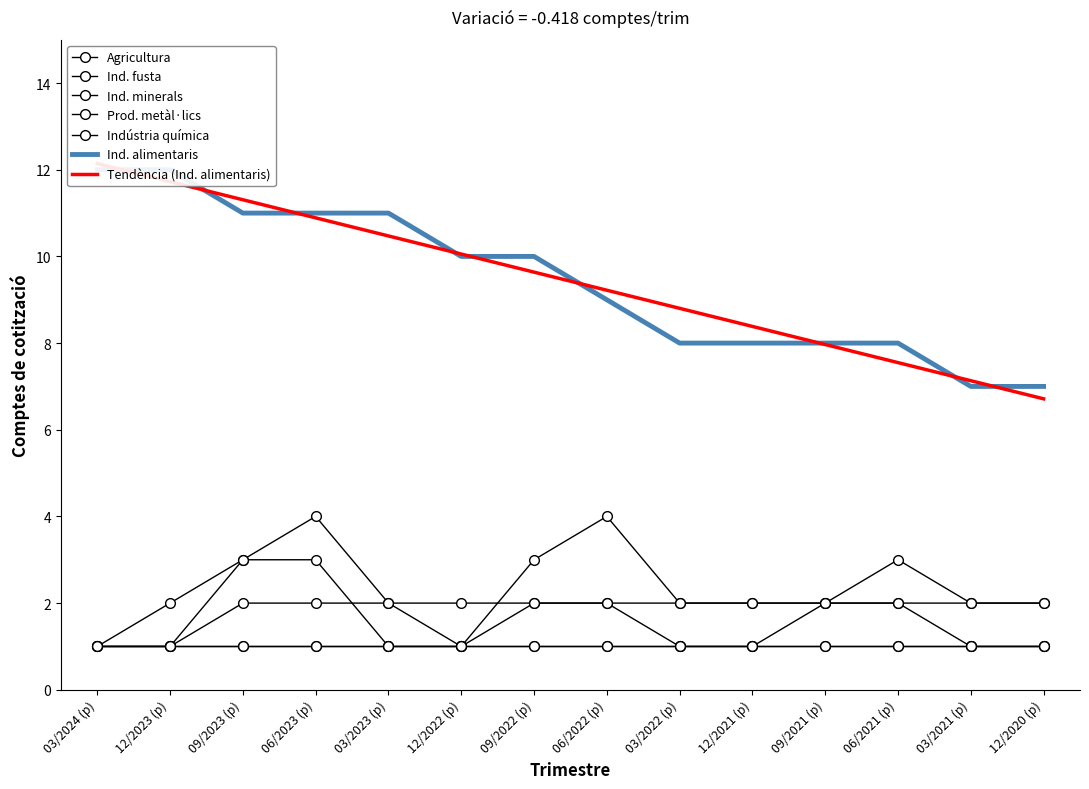

Which series has the largest total across all categories?

Ind. alimentaris